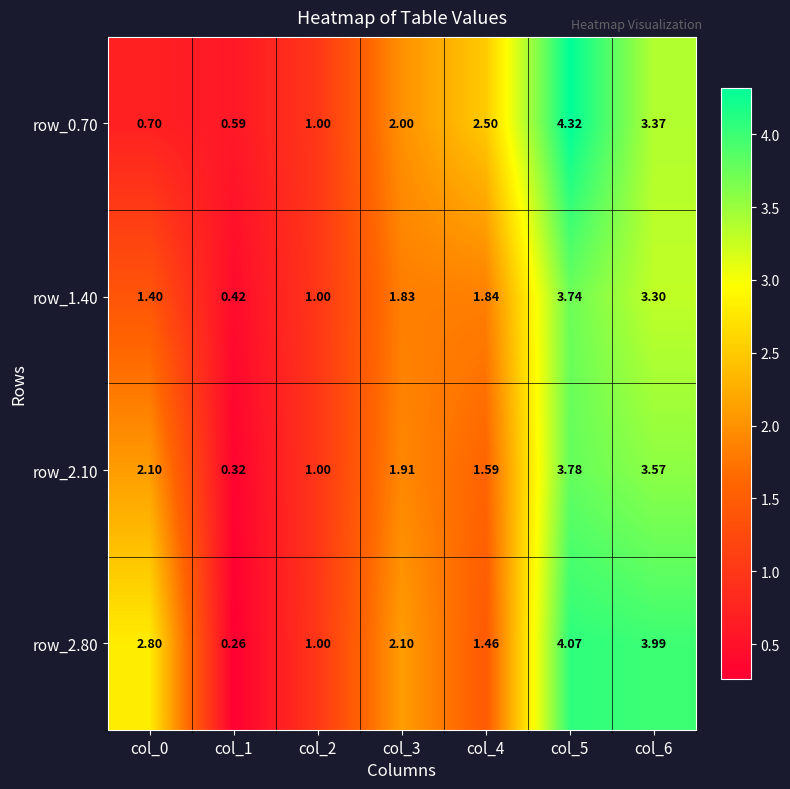

At which category is the sum across all series the highest?

col_5